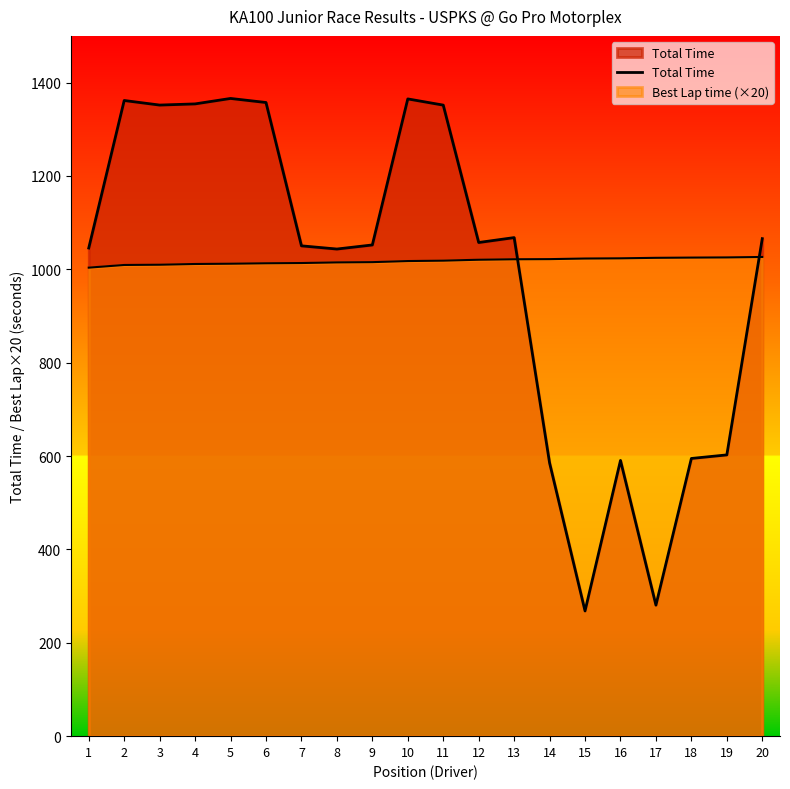

What is the value of the 6th point from the left?

1357.3